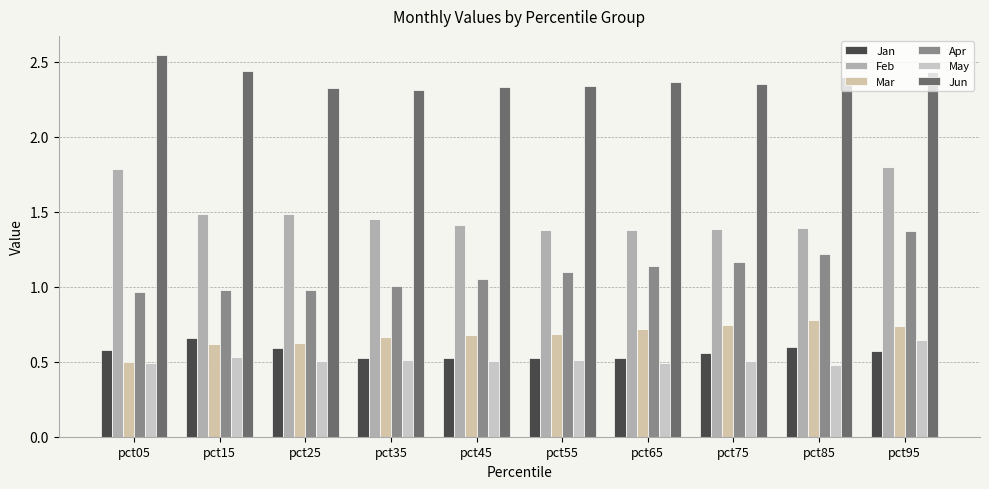

Which series has the largest range (max minus min)?

Feb